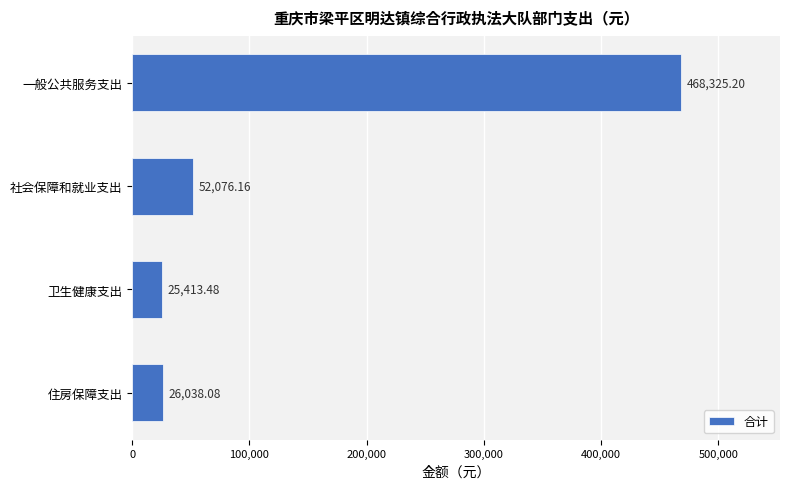

Where is the data nearest to the value 246869?

社会保障和就业支出